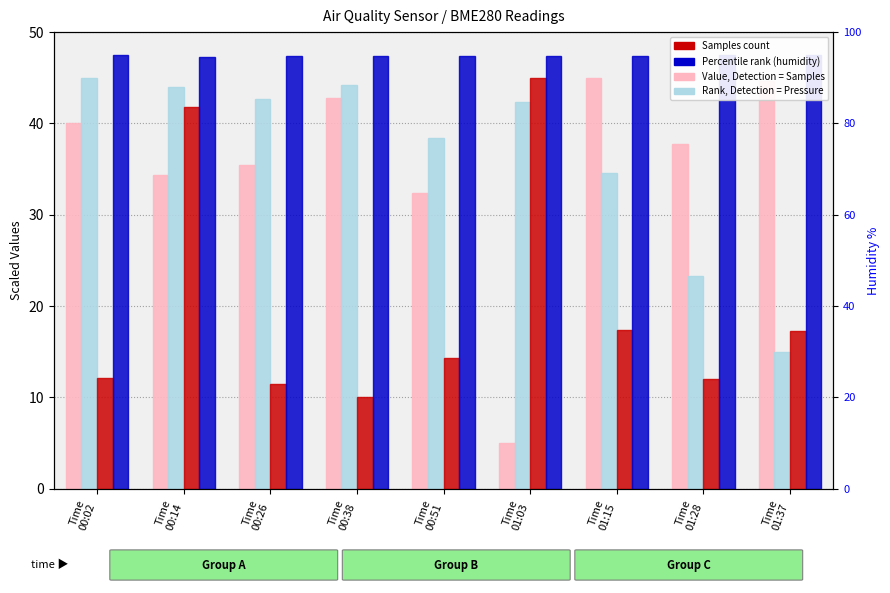

The value of BME280_humidity (scaled) at Time
00:14 is 79.3. True or false?

False